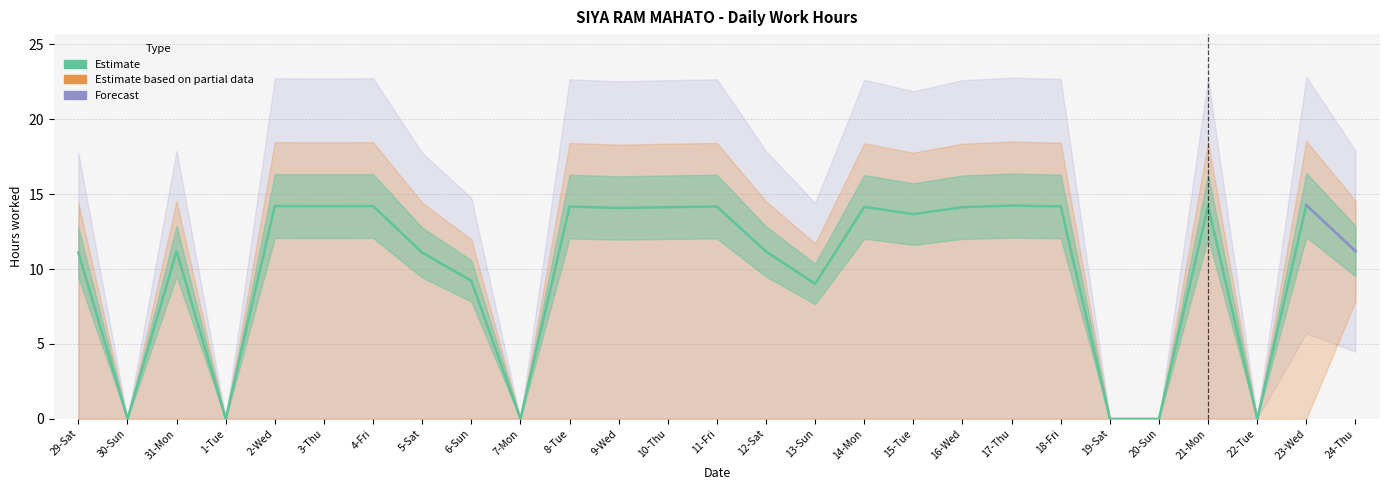

True or false: Forecast and Estimate based on partial data intersect in this chart.

False